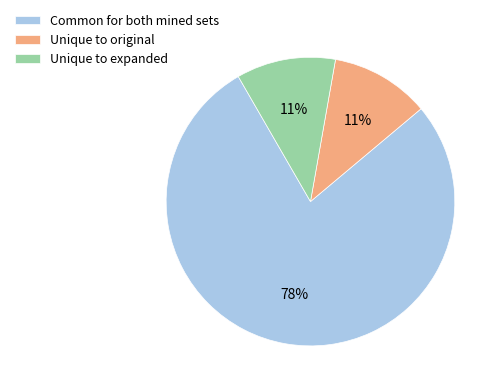

To the nearest percent, what percentage of the pie is Unique to original?

11%